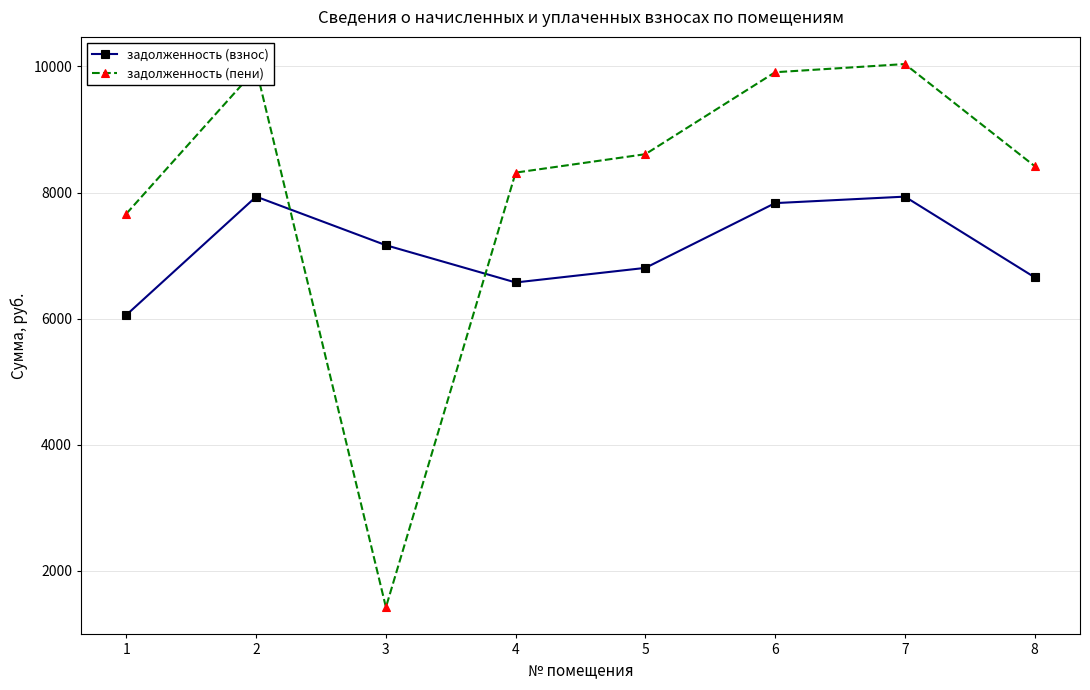

What is the minimum value for задолженность (пени)?

1423.7